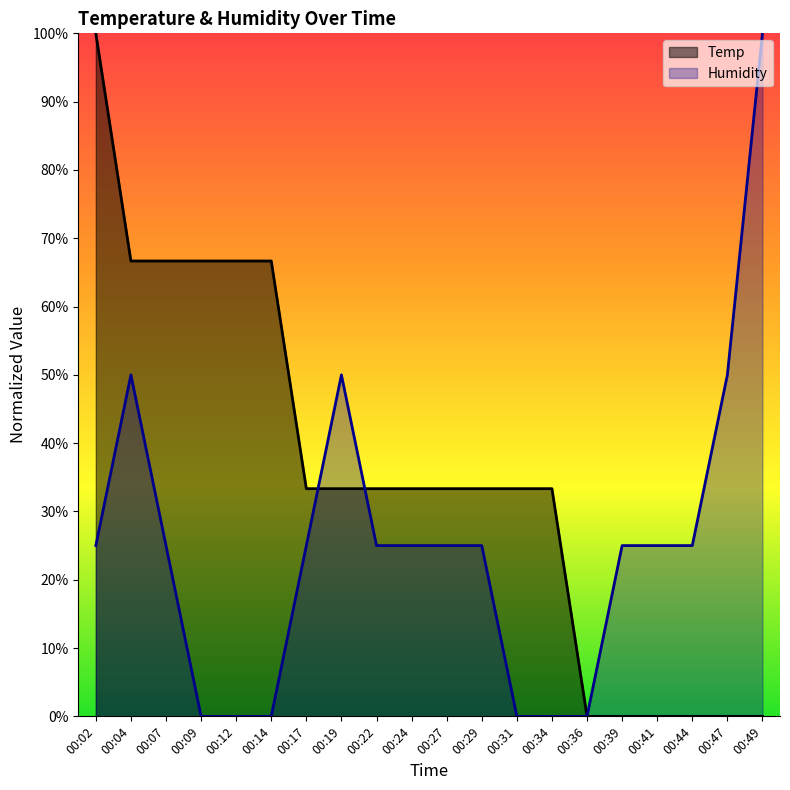

What is the maximum value shown in the chart?

100.0